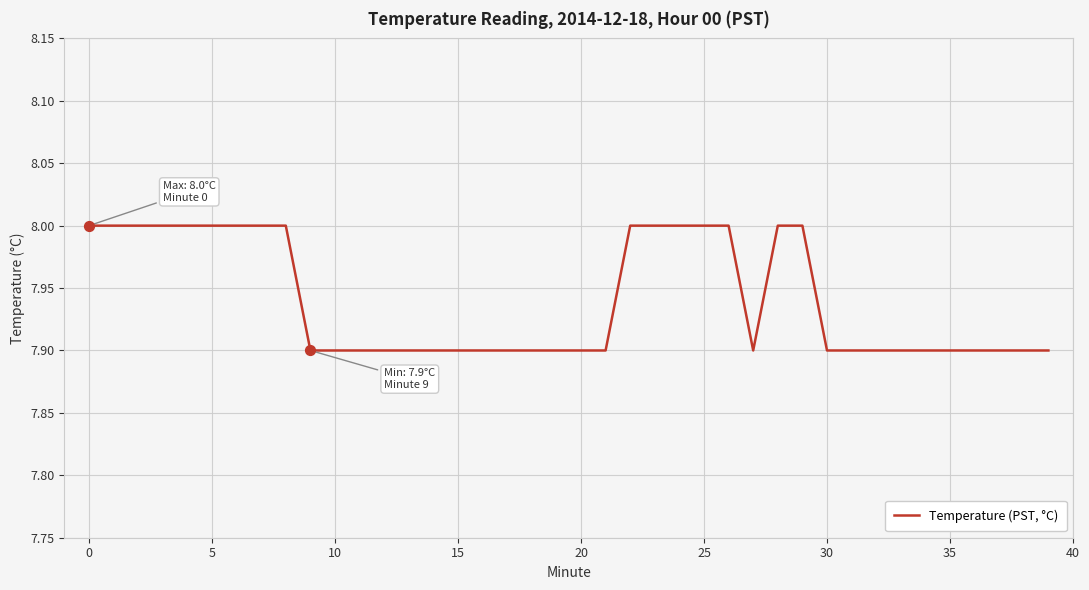

What is the smallest value displayed?

7.9